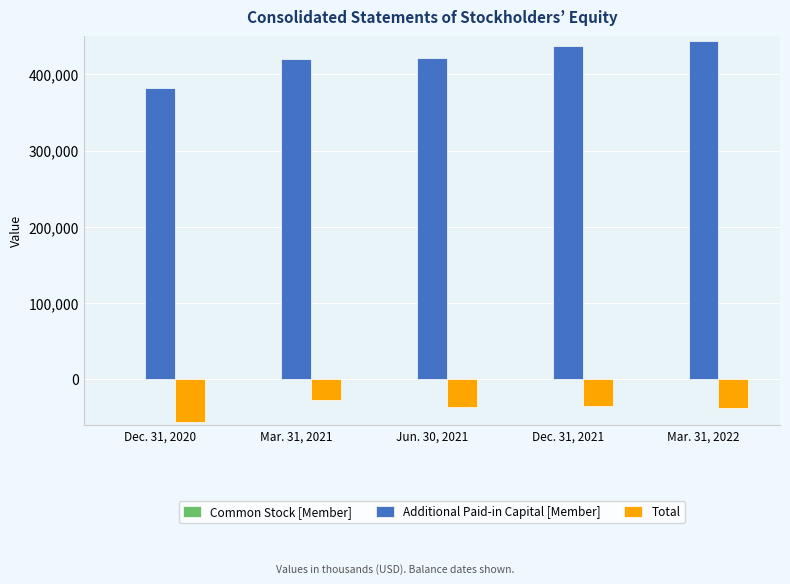

What is the greatest value displayed?

443840